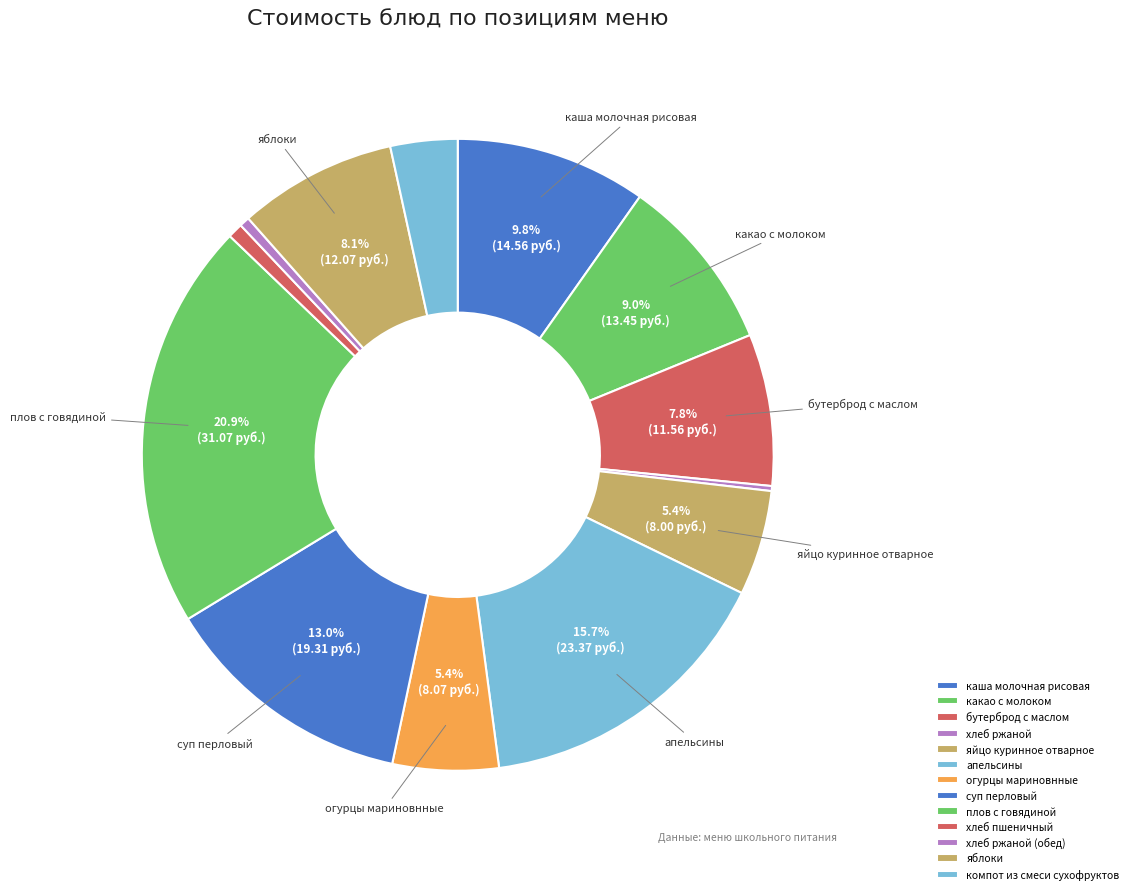

True or false: суп перловый accounts for 13% of the total.

True